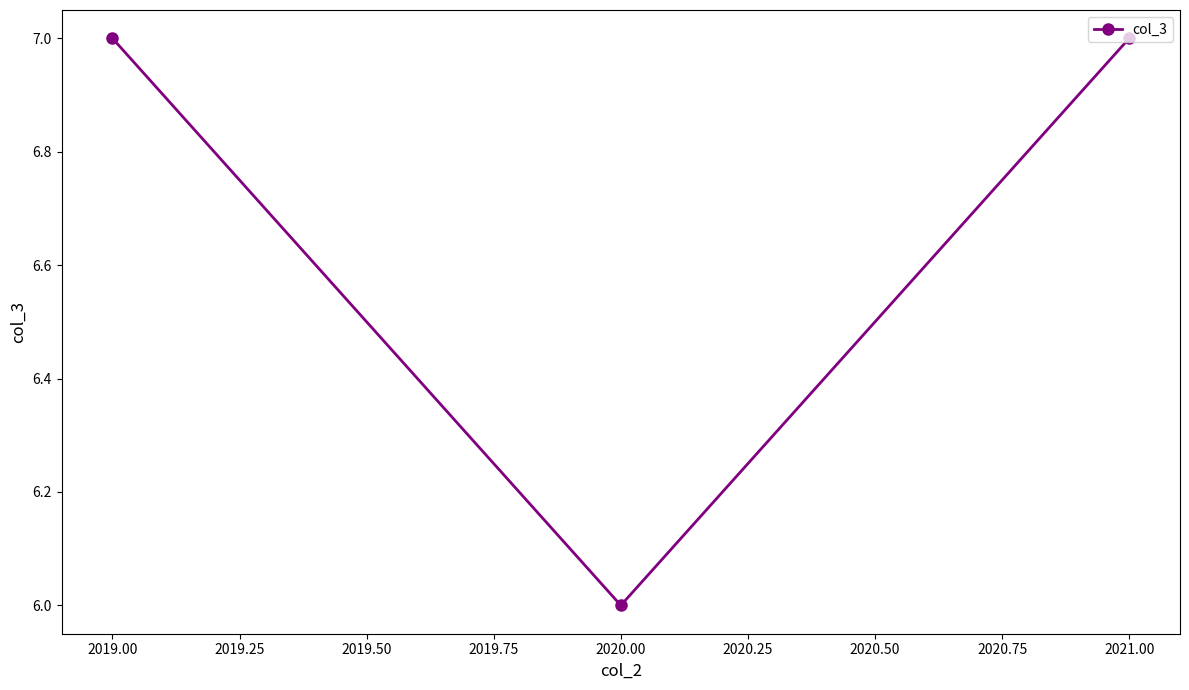

The value at 2021.00 is 7. True or false?

True